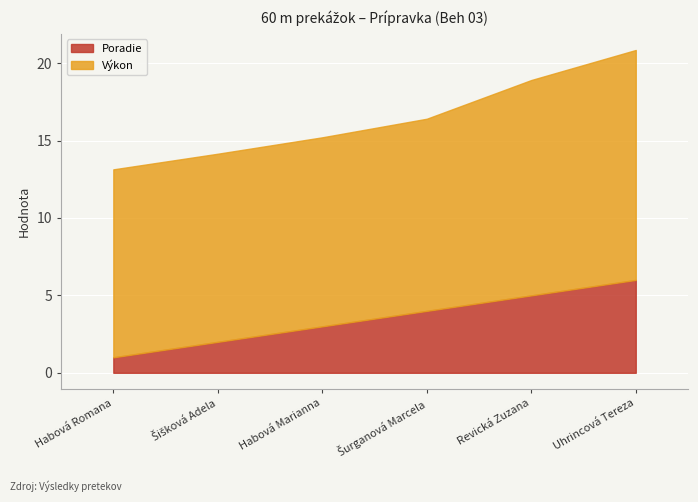

What is the label of the 5th point from the left?

Revická Zuzana